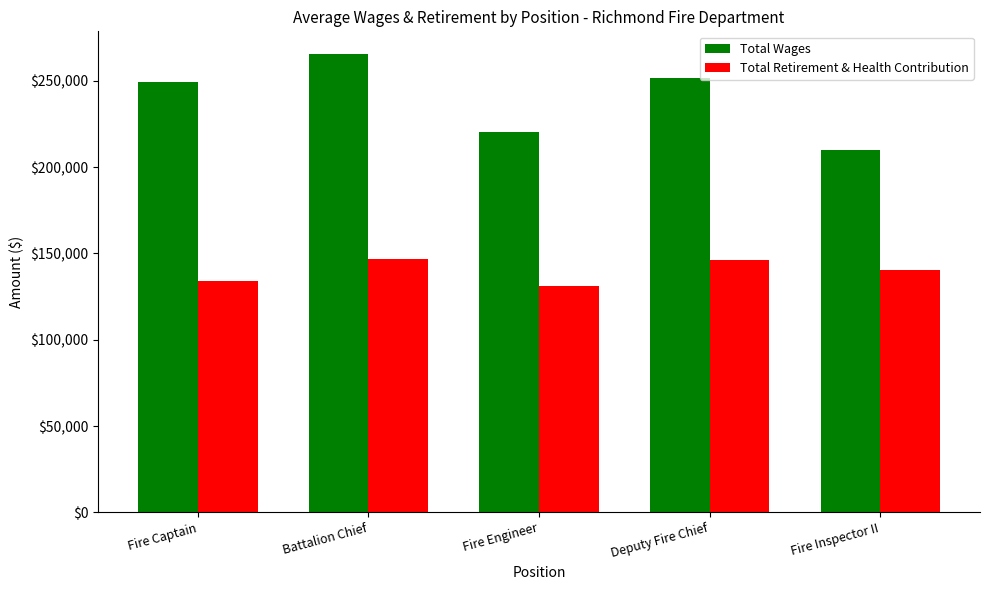

How many bars are there in each group?

2